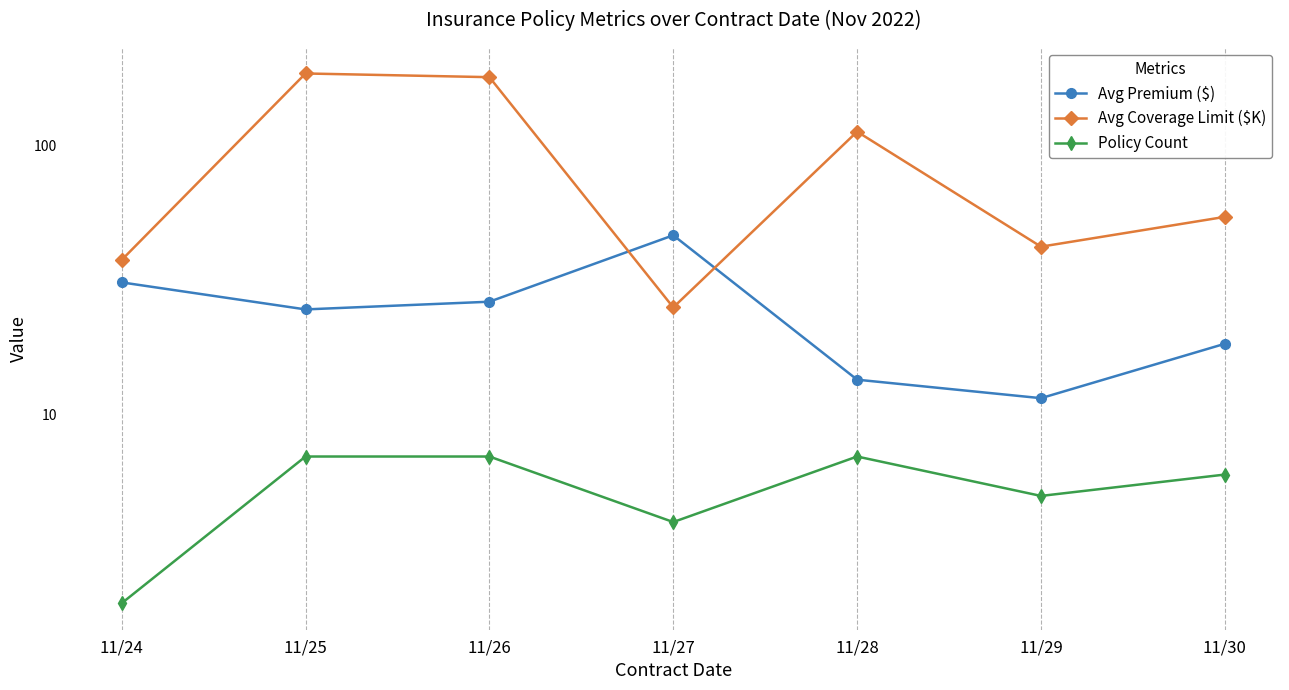

True or false: Policy Count and Avg Premium ($) cross at least once.

False